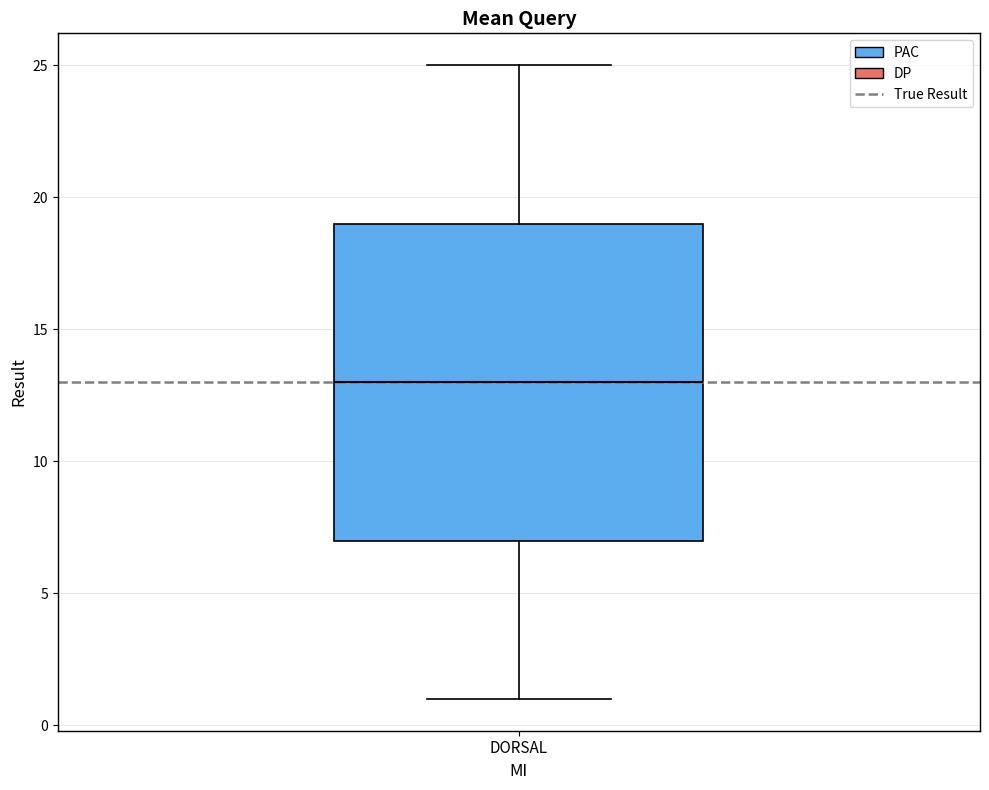

Read this box plot against the y-axis: the position of the median line, the range covered by the box, and the ends of both whiskers. The values are not printed on the chart, so give them approximately, as read against the axis.

median 13, box 7 to 19, whiskers 1 to 25